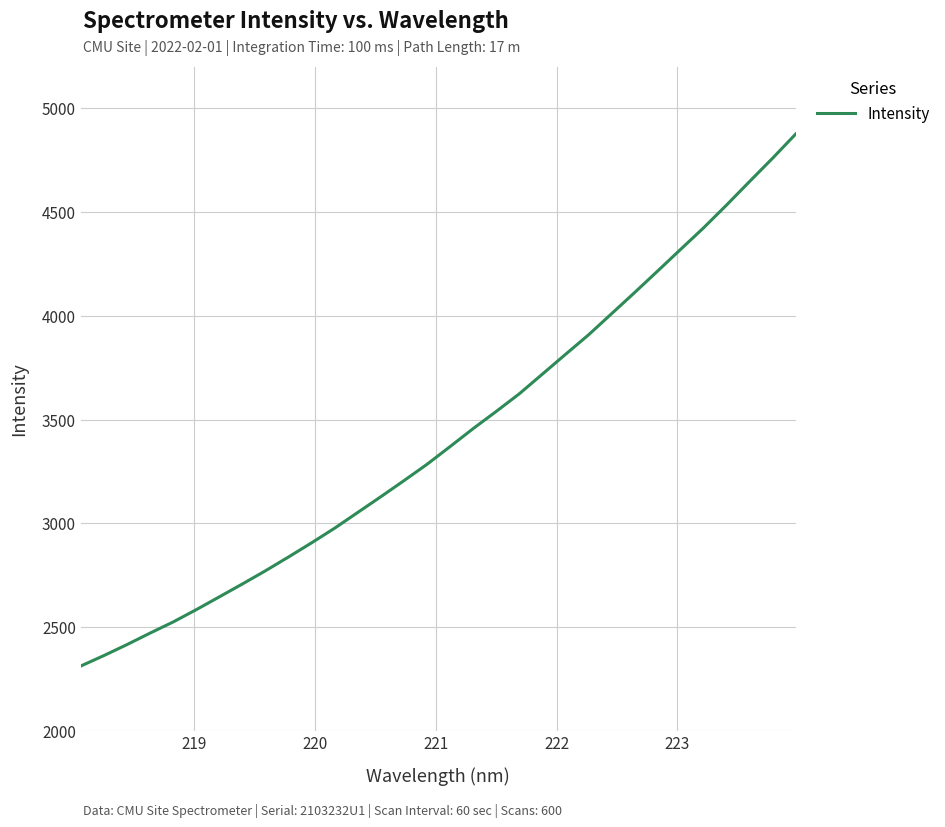

How many lines are shown in the chart?

1